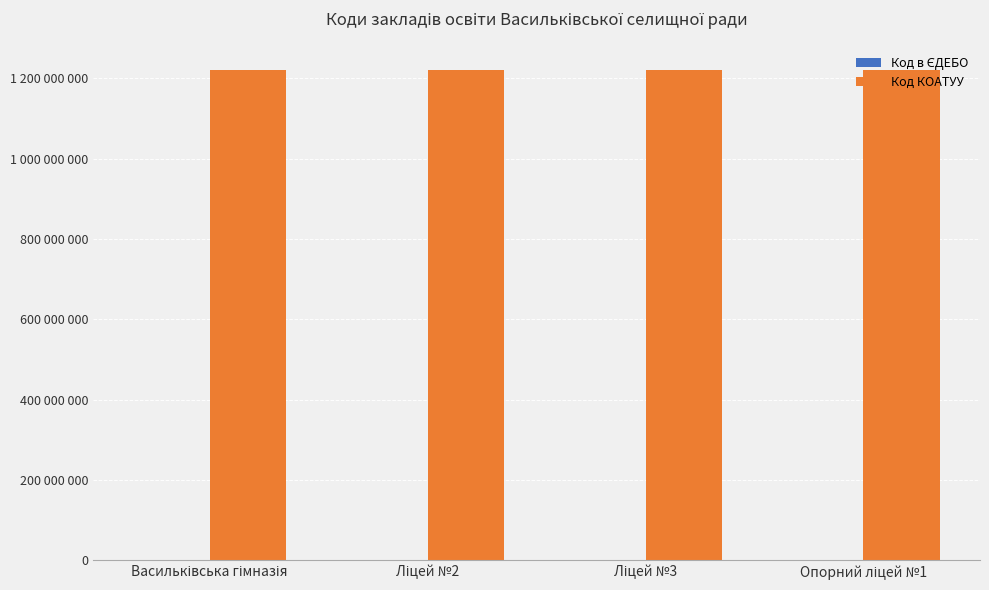

Are the bars horizontal?

No